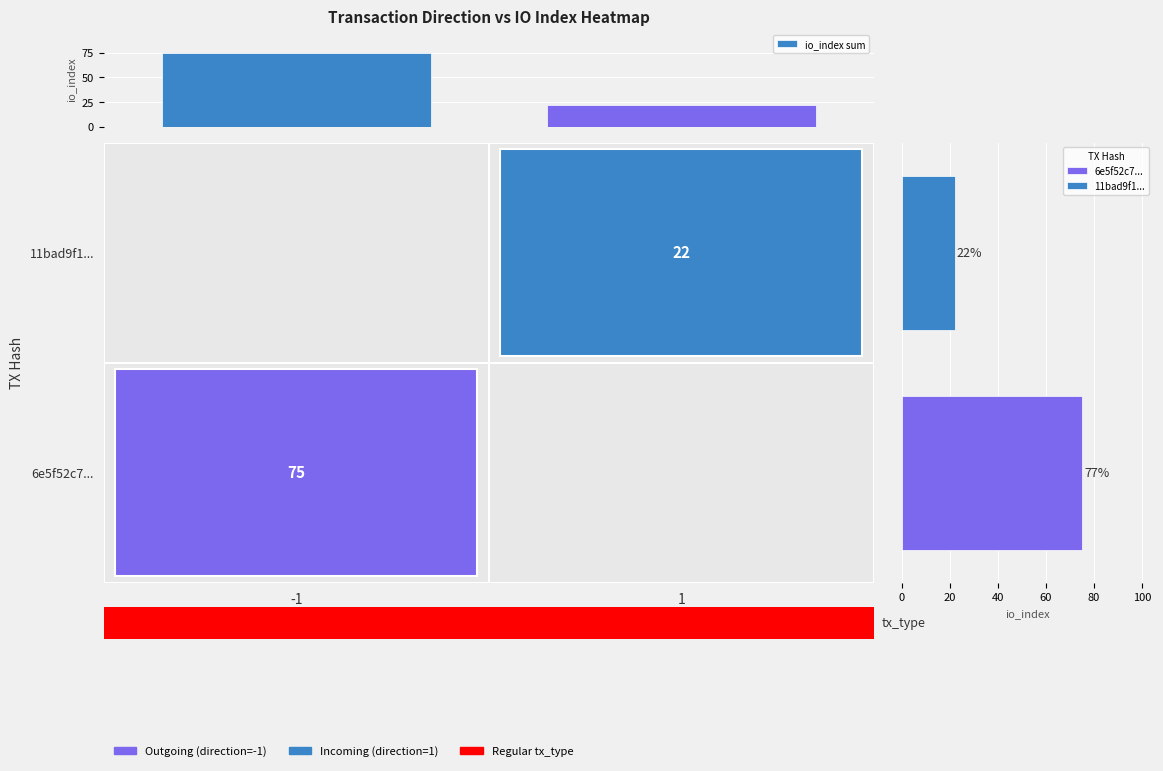

What value does the data have at 1, to the nearest 5?

20